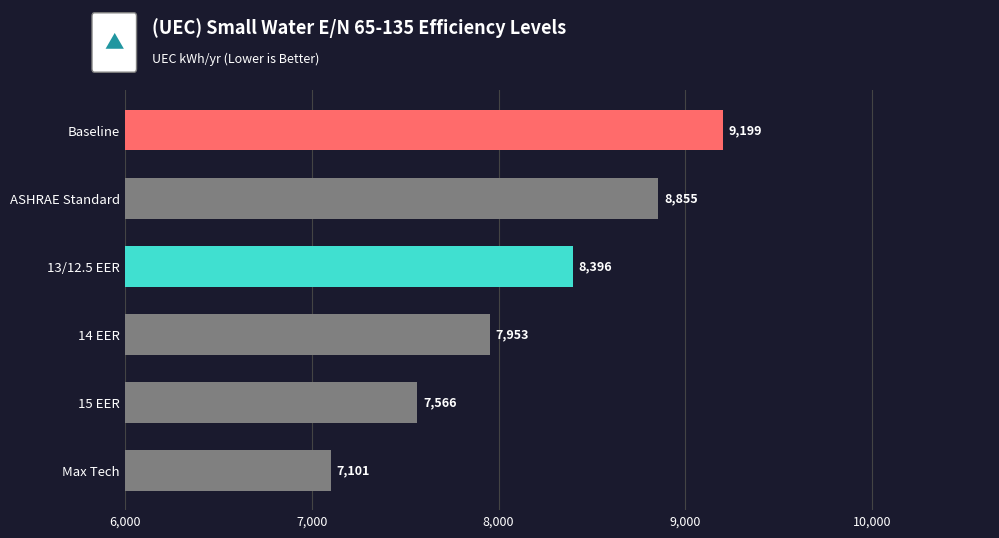

List the labels in order of value, smallest first.

Max Tech, 15 EER, 14 EER, 13/12.5 EER, ASHRAE Standard, Baseline